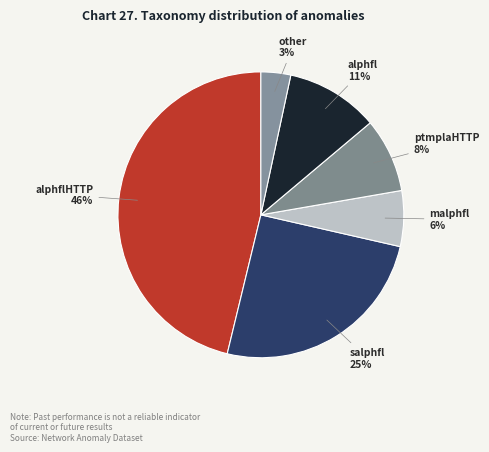

Between malphfl and alphfl, which is larger?

alphfl